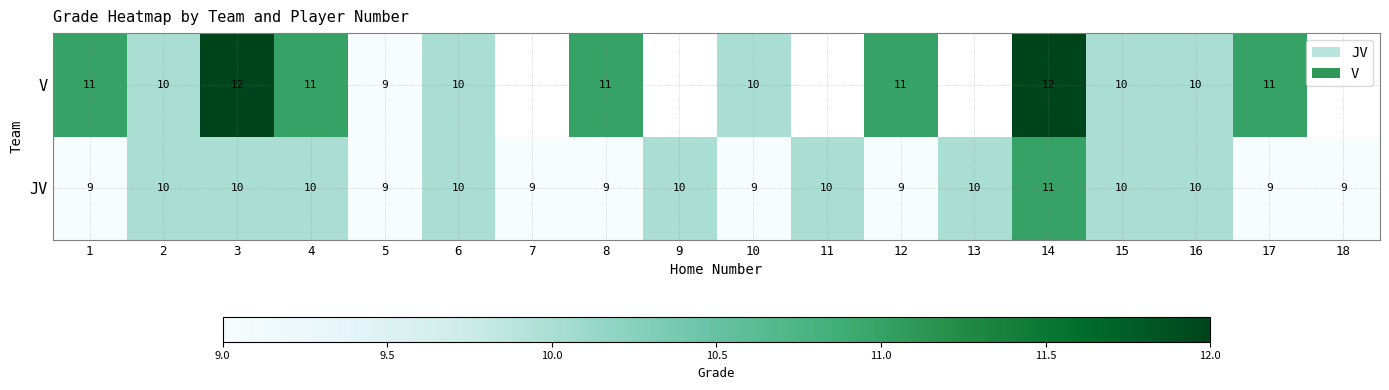

What is the total value across all series at 2?

20